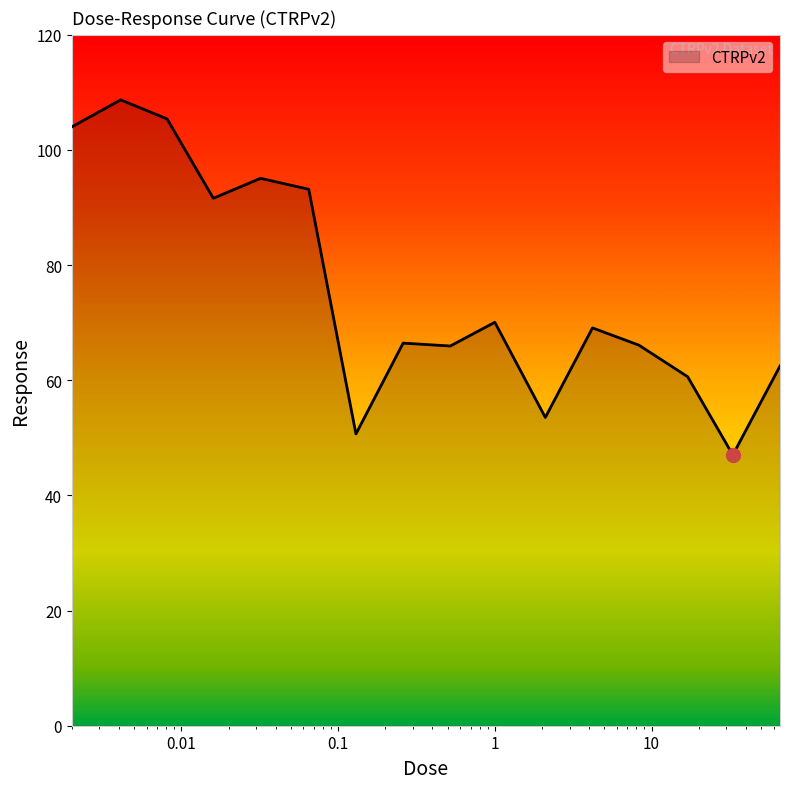

What is the maximum value shown in the chart?

108.7